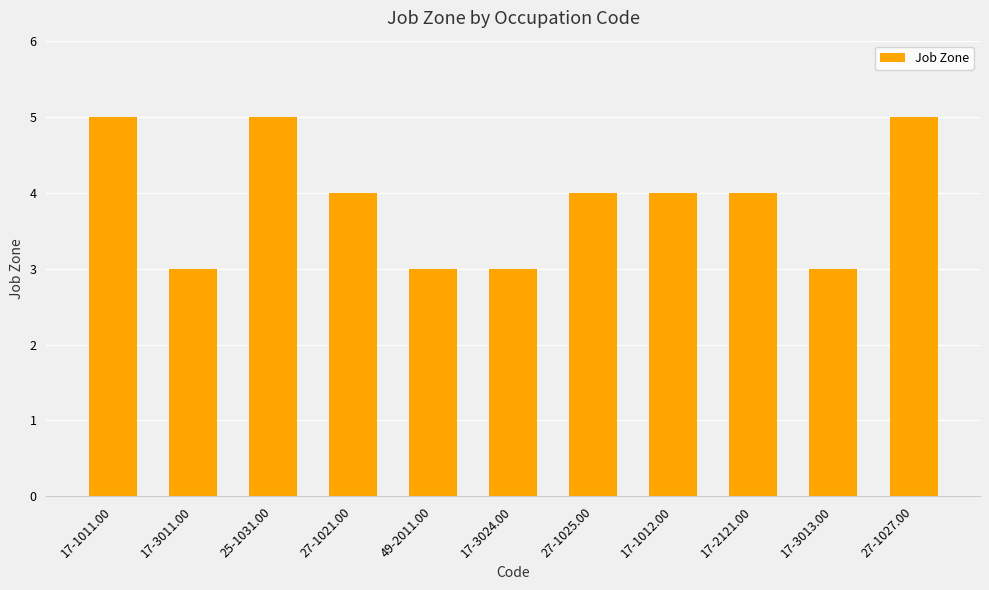

What is the greatest value displayed?

5